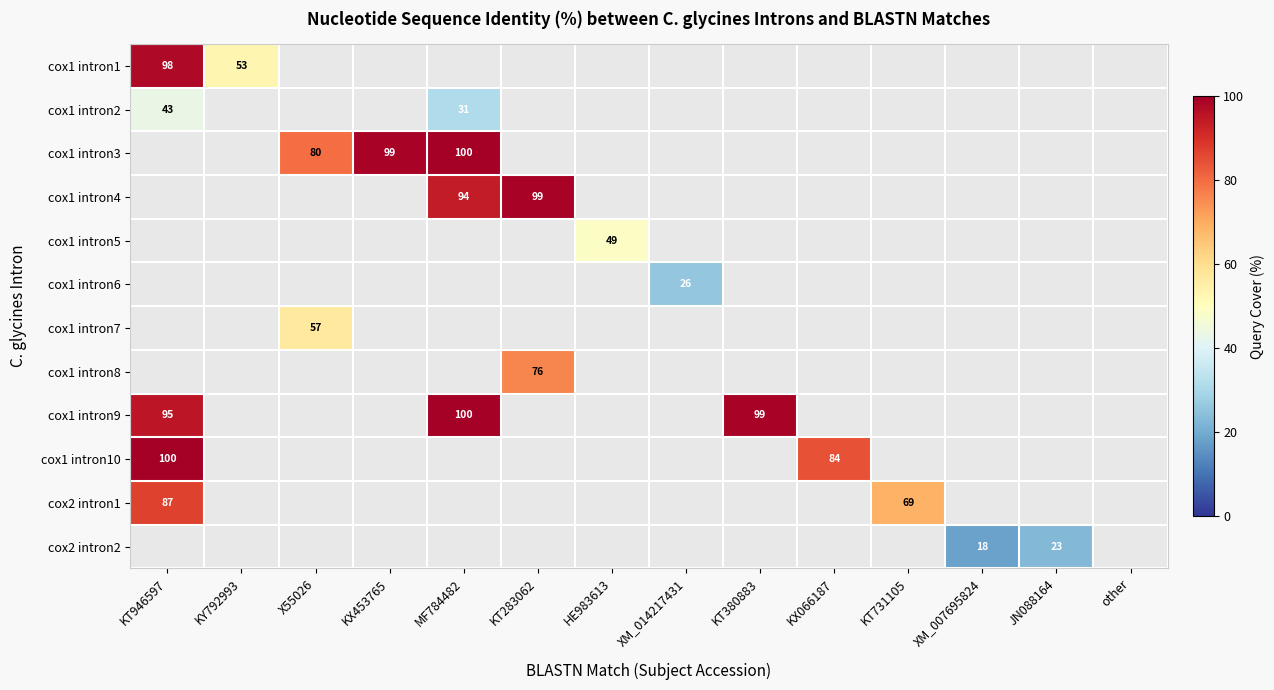

The cox1 intron8 series shows 28 at KT283062. True or false?

False